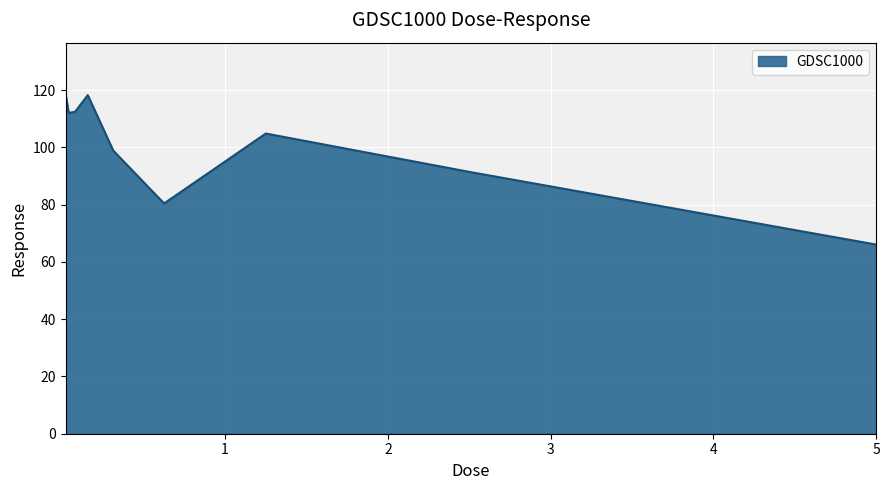

What is the greatest value displayed?

118.7